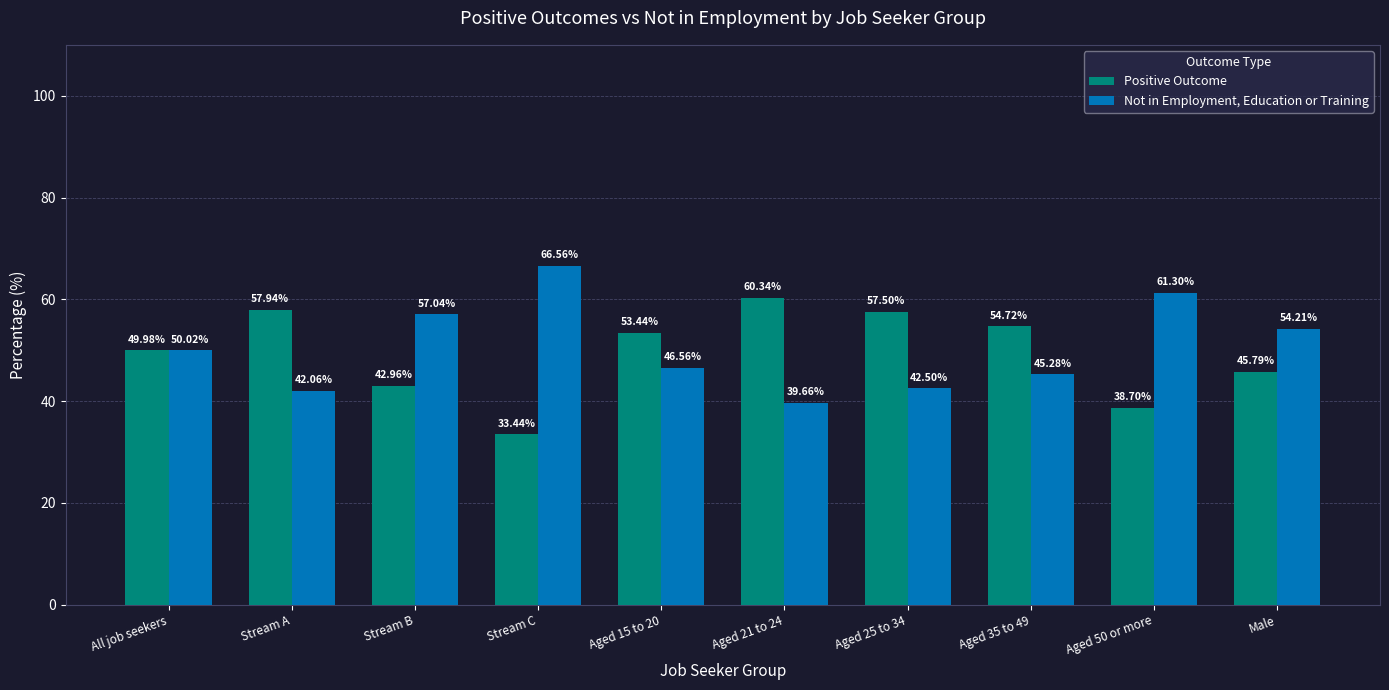

At how many categories does at least one series exceed 49?

10